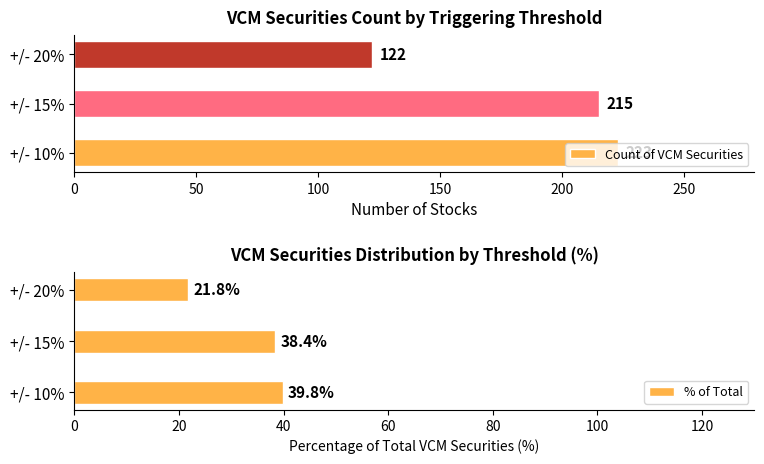

What is the difference between the Count of VCM Securities values at +/- 10% and +/- 15%?

8